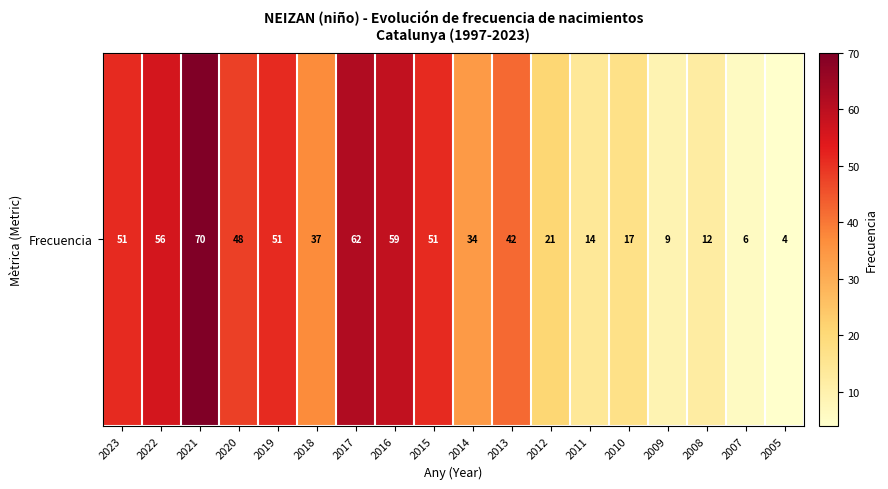

The value at 2009 is 9. True or false?

True